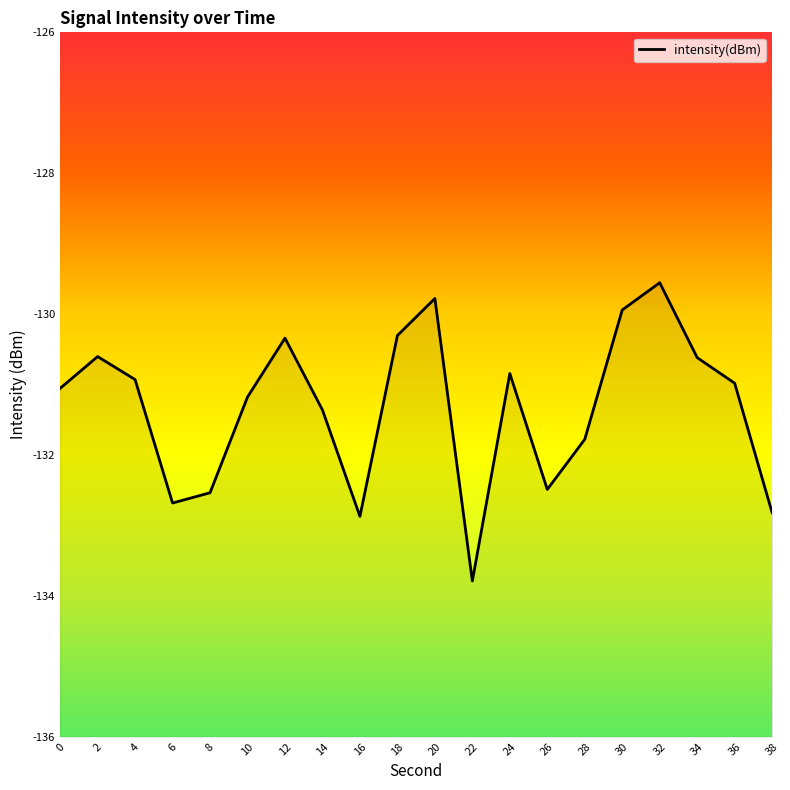

Rank the categories by value from highest to lowest.

32, 20, 30, 18, 12, 2, 34, 24, 4, 36, 0, 10, 14, 28, 26, 8, 6, 38, 16, 22